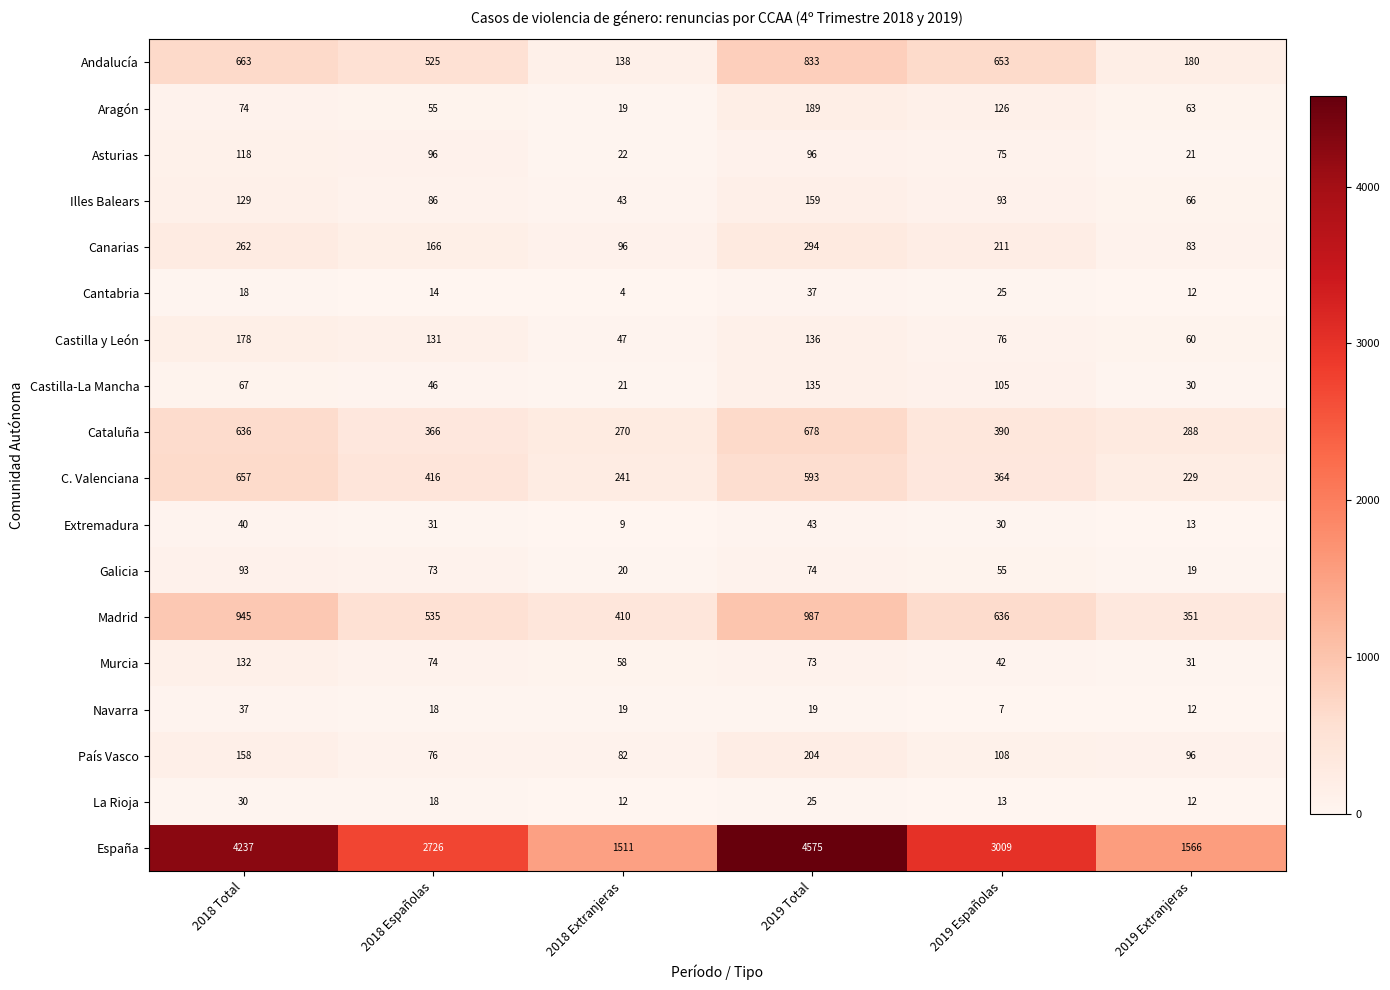

What is the difference between the second highest and second lowest values in the Asturias series?

74